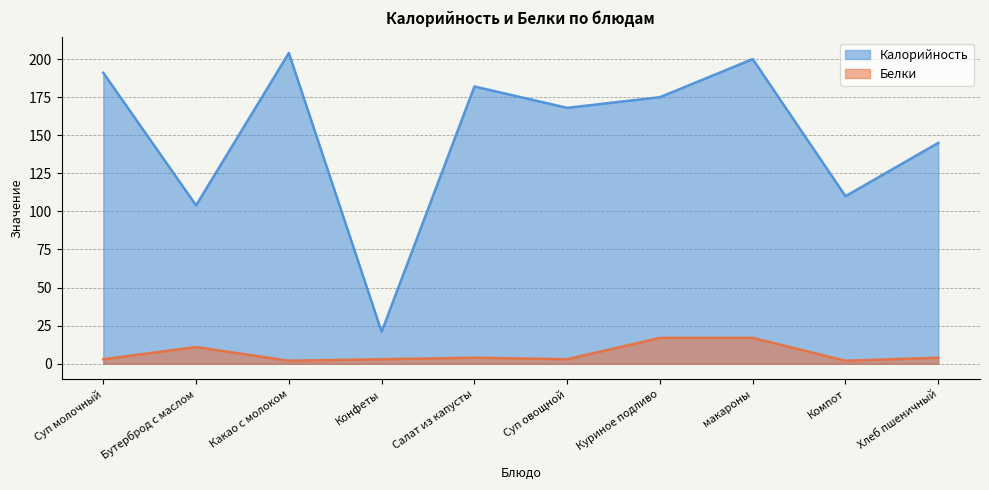

The value of Калорийность at Какао с молоком is 131. True or false?

False